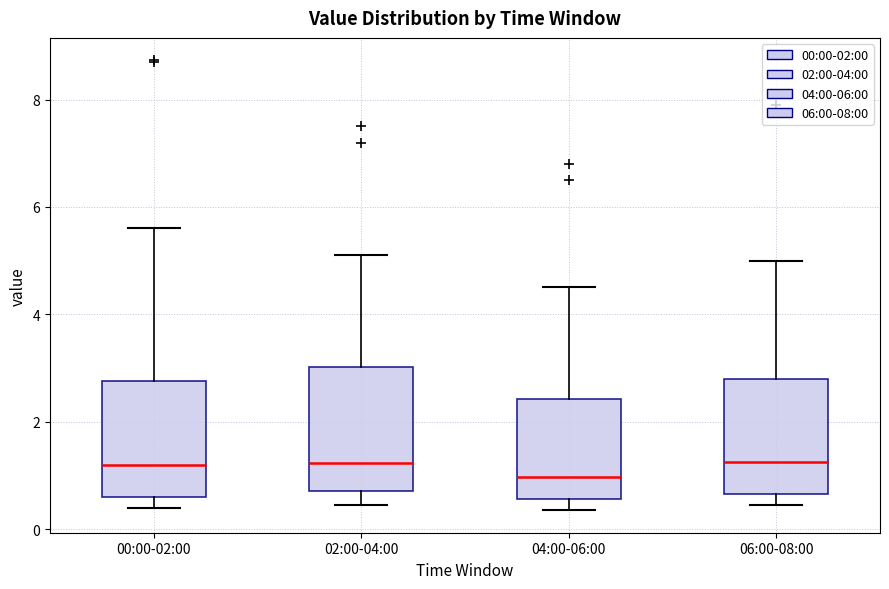

Reading left to right, read every box against the y-axis: the position of its median line, the range the box covers, and the ends of its whiskers. The values are not printed on the chart, so give them approximately, as read against the axis.

00:00-02:00: median 1.2, box 0.6 to 2.8, whiskers 0.4 to 5.6
02:00-04:00: median 1.2, box 0.8 to 3.0, whiskers 0.4 to 5.2
04:00-06:00: median 1.0, box 0.6 to 2.4, whiskers 0.4 to 4.6
06:00-08:00: median 1.2, box 0.6 to 2.8, whiskers 0.4 to 5.0